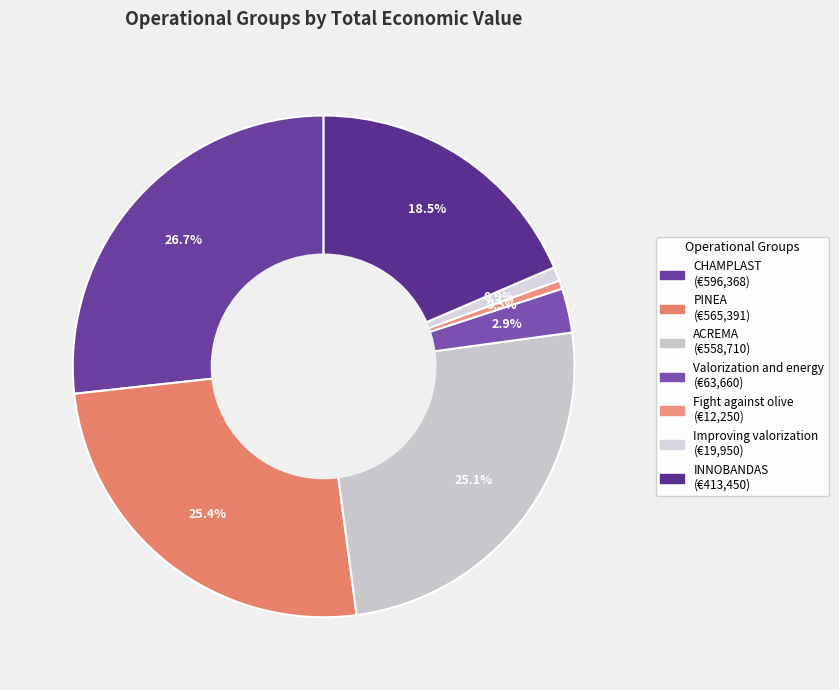

To the nearest percent, what percentage of the pie is CHAMPLAST?

27%